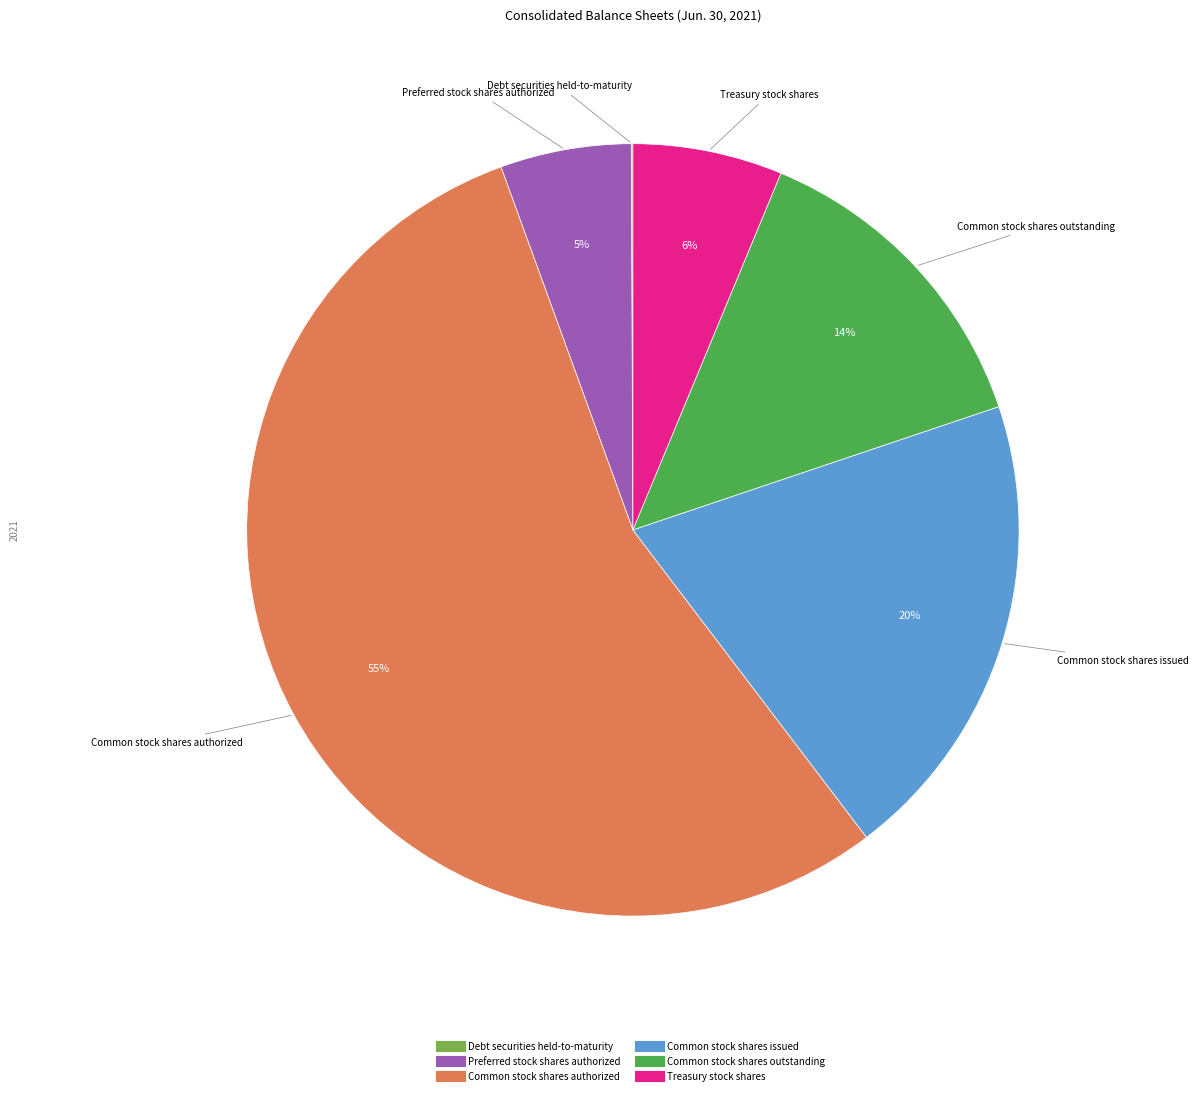

Is the sum of Preferred stock shares authorized and Common stock shares outstanding greater than half?

No